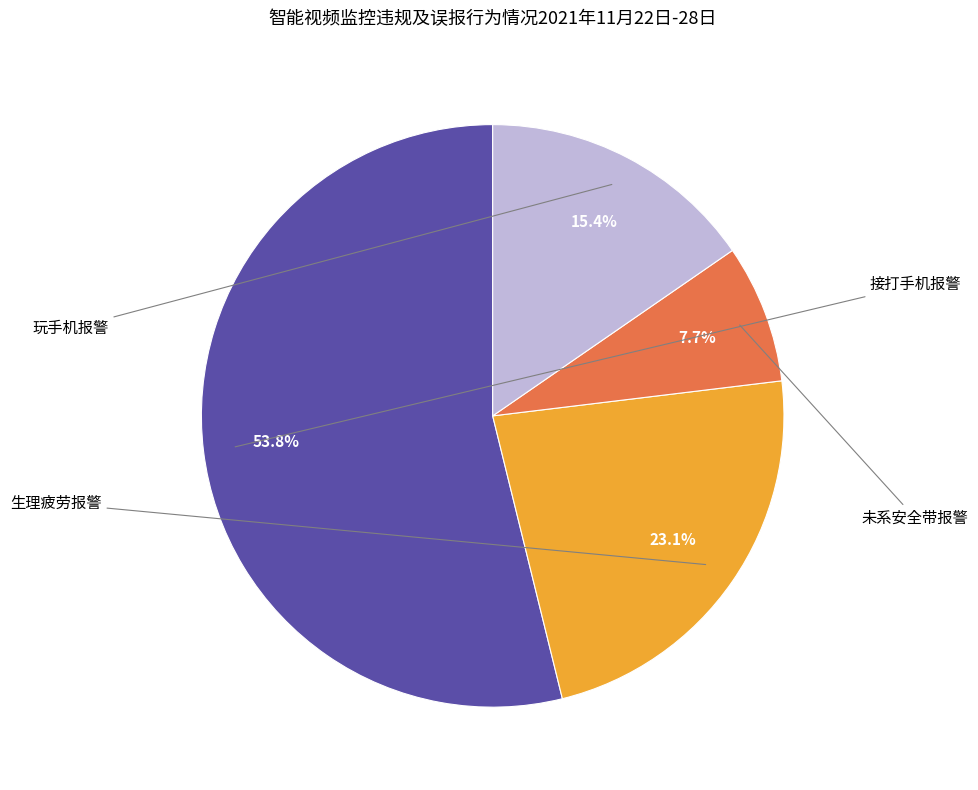

Rank the categories by value from lowest to highest.

未系安全带报警, 玩手机报警, 生理疲劳报警, 接打手机报警